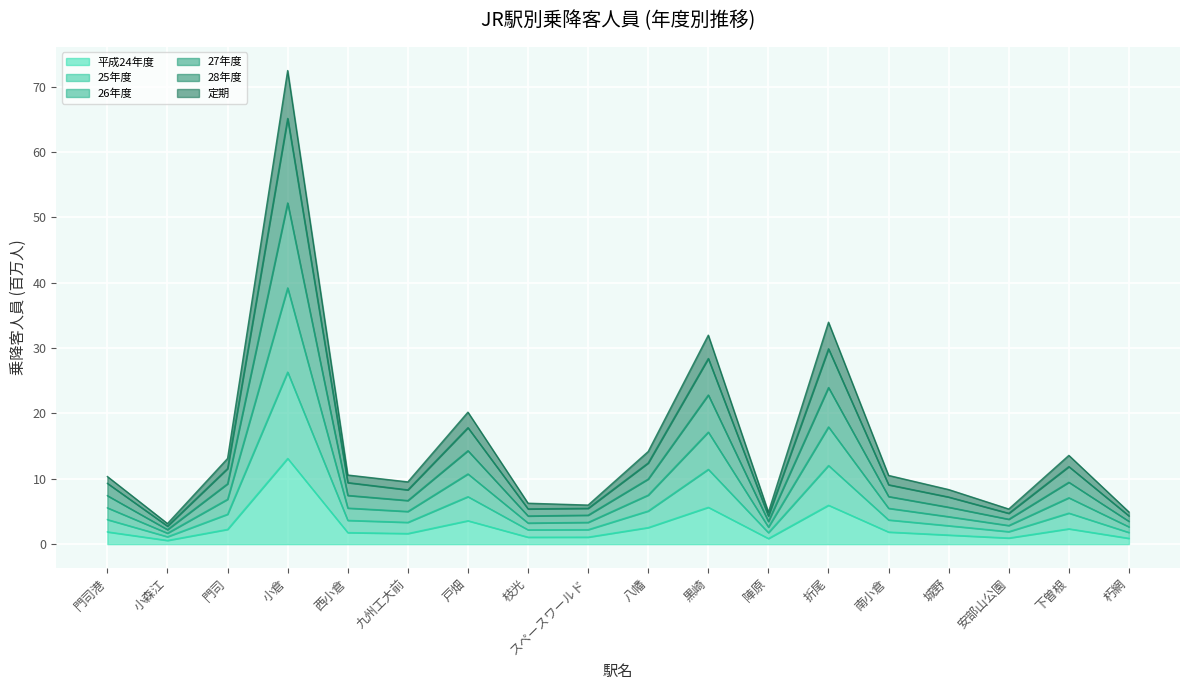

At which label does 平成24年度 reach its peak?

小倉